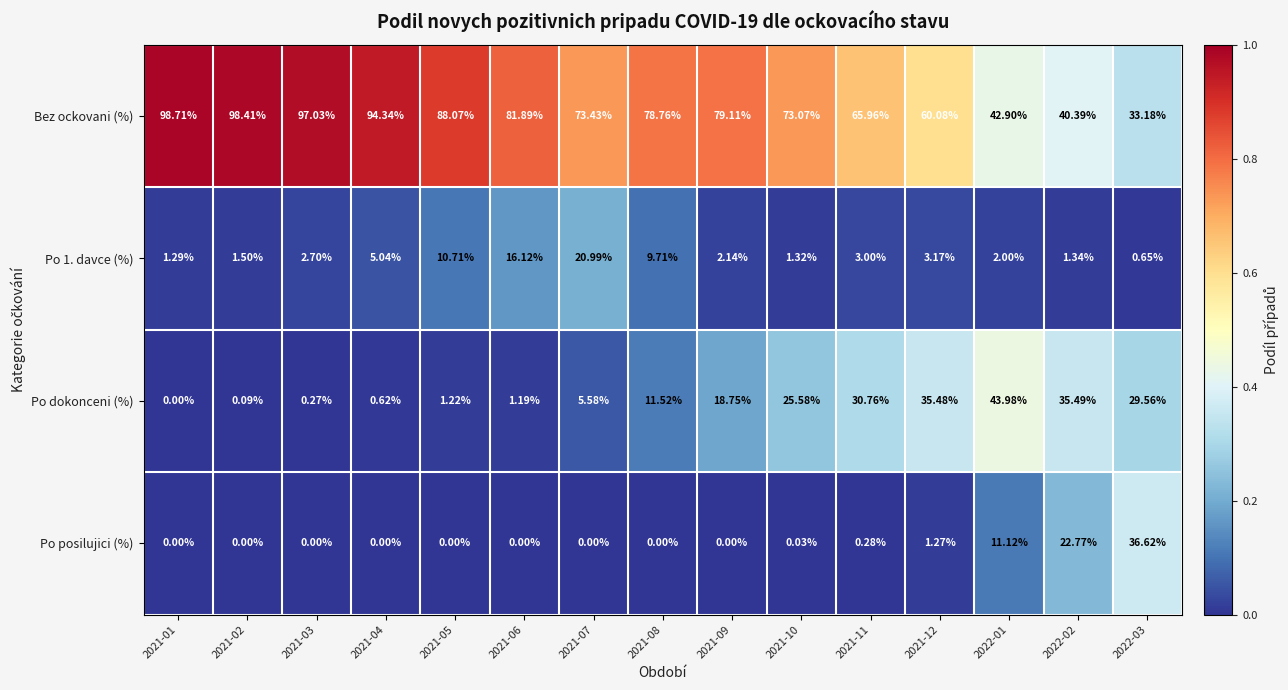

Which series has the largest total across all categories?

Bez ockovani (%)